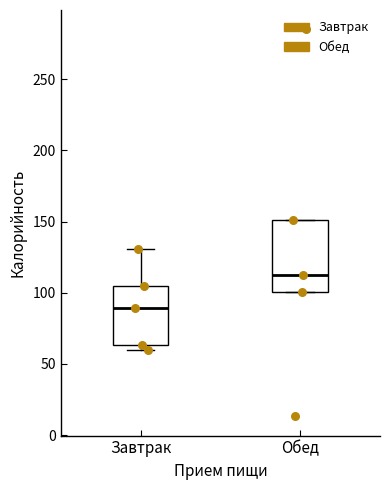

Reading left to right, read every box against the y-axis: the position of its median line, the range the box covers, and the ends of its whiskers. The values are not printed on the chart, so give them approximately, as read against the axis.

Завтрак: median 90, box 65 to 105, whiskers 60 to 130
Обед: median 115, box 100 to 150, whiskers 100 to 150